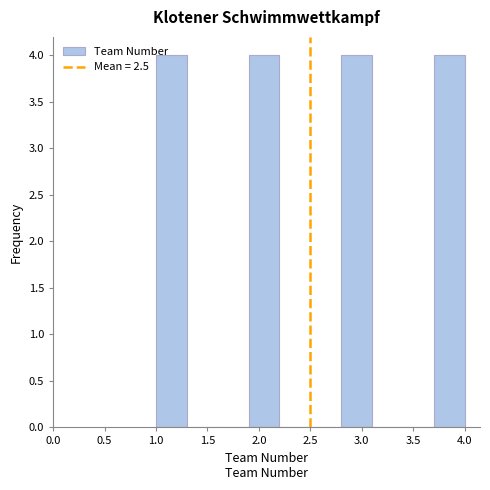

Reading left to right, transcribe this chart: for each bar, give the range it covers on the x-axis and its height. The values are not printed on the chart, so give them approximately, as read against the axis.

1.0 to 1.3: 4
1.3 to 1.6: 0
1.6 to 1.9: 0
1.9 to 2.2: 4
2.2 to 2.5: 0
2.5 to 2.8: 0
2.8 to 3.1: 4
3.1 to 3.4: 0
3.4 to 3.7: 0
3.7 to 4.0: 4